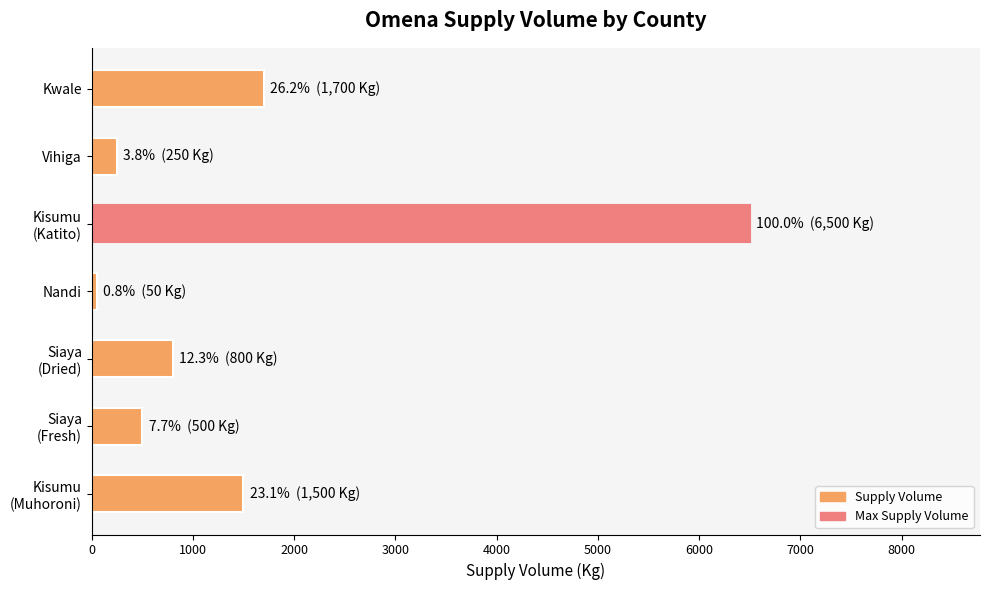

At which label is the value closest to 3275?

Kwale